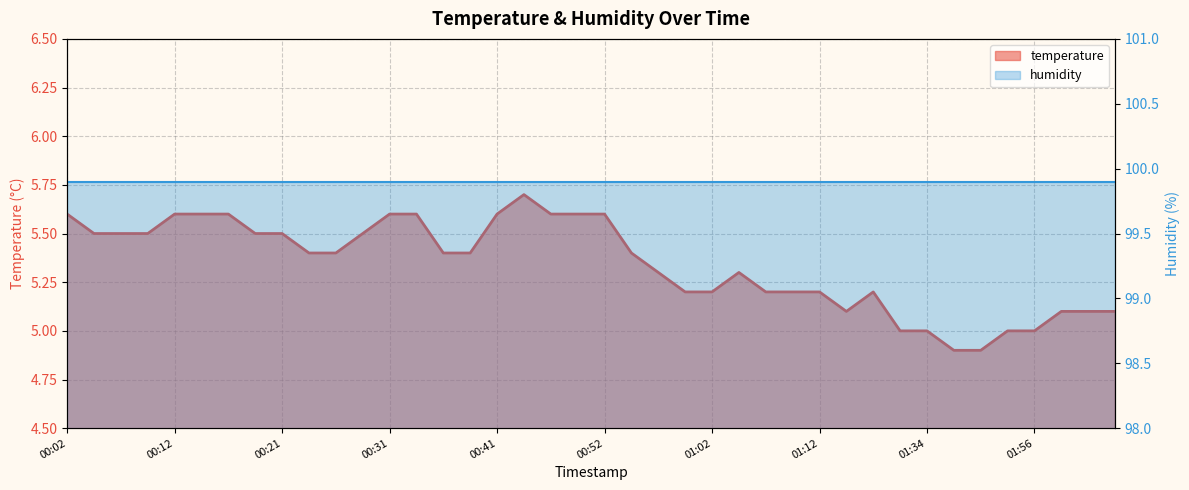

Reading left to right, transcribe all the data shown in this chart.

temperature: 5.6	5.5	5.5	5.5	5.6	5.6	5.6	5.5	5.5	5.4	5.4	5.5	5.6	5.6	5.4	5.4	5.6	5.7	5.6	5.6	5.6	5.4	5.3	5.2	5.2	5.3	5.2	5.2	5.2	5.1	5.2	5.0	5.0	4.9	4.9	5.0	5.0	5.1	5.1	5.1
humidity: 99.9	99.9	99.9	99.9	99.9	99.9	99.9	99.9	99.9	99.9	99.9	99.9	99.9	99.9	99.9	99.9	99.9	99.9	99.9	99.9	99.9	99.9	99.9	99.9	99.9	99.9	99.9	99.9	99.9	99.9	99.9	99.9	99.9	99.9	99.9	99.9	99.9	99.9	99.9	99.9